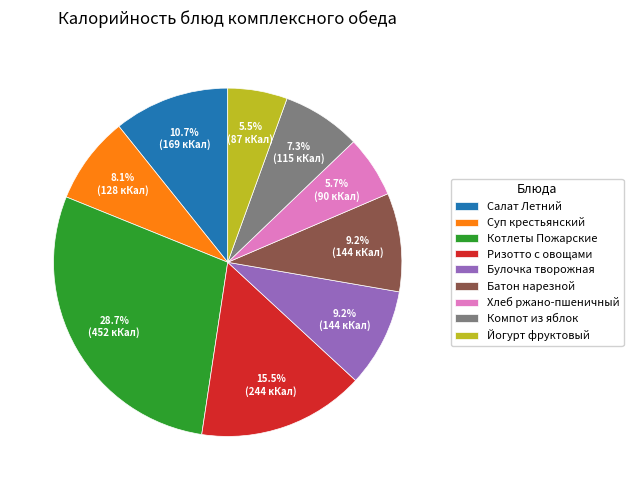

What percentage is the Батон нарезной slice, to the nearest percent?

9%